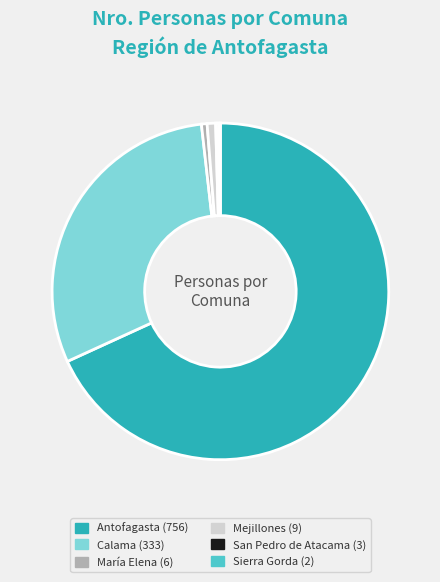

The Calama slice represents 17% of the pie. True or false?

False